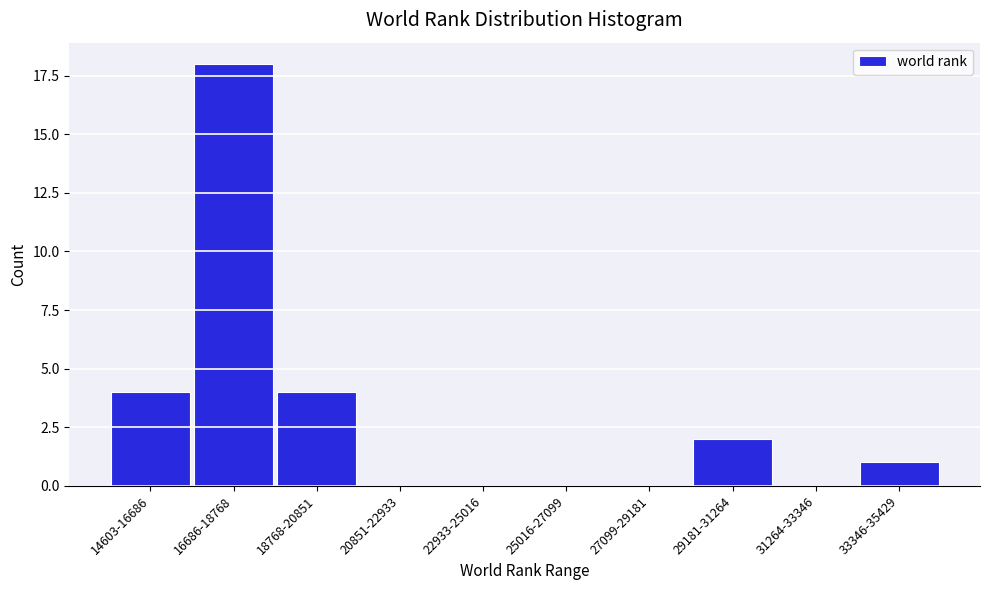

Reading left to right, what are all the values shown in this chart?

14603-16686=4	16686-18768=18	18768-20851=4	20851-22933=0	22933-25016=0	25016-27099=0	27099-29181=0	29181-31264=2	31264-33346=0	33346-35429=1